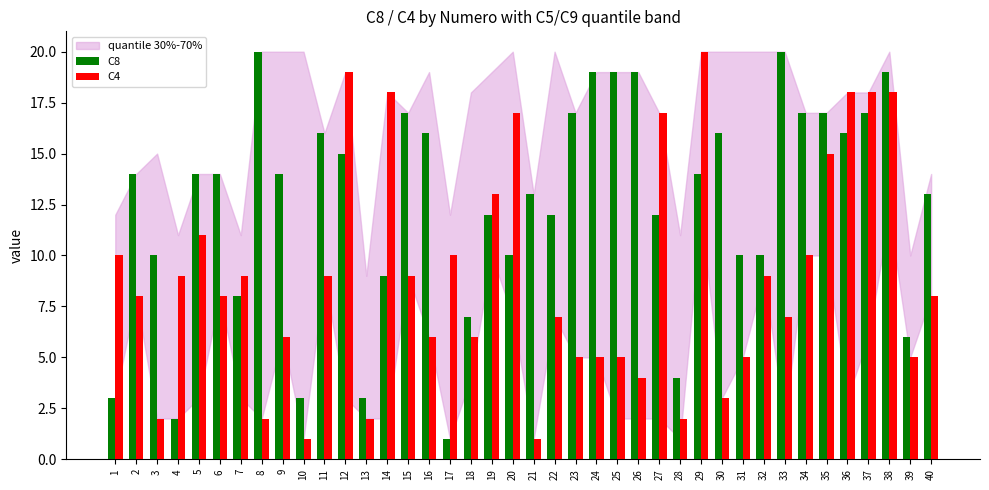

What is the difference between the C4 values at 31 and 1?

5